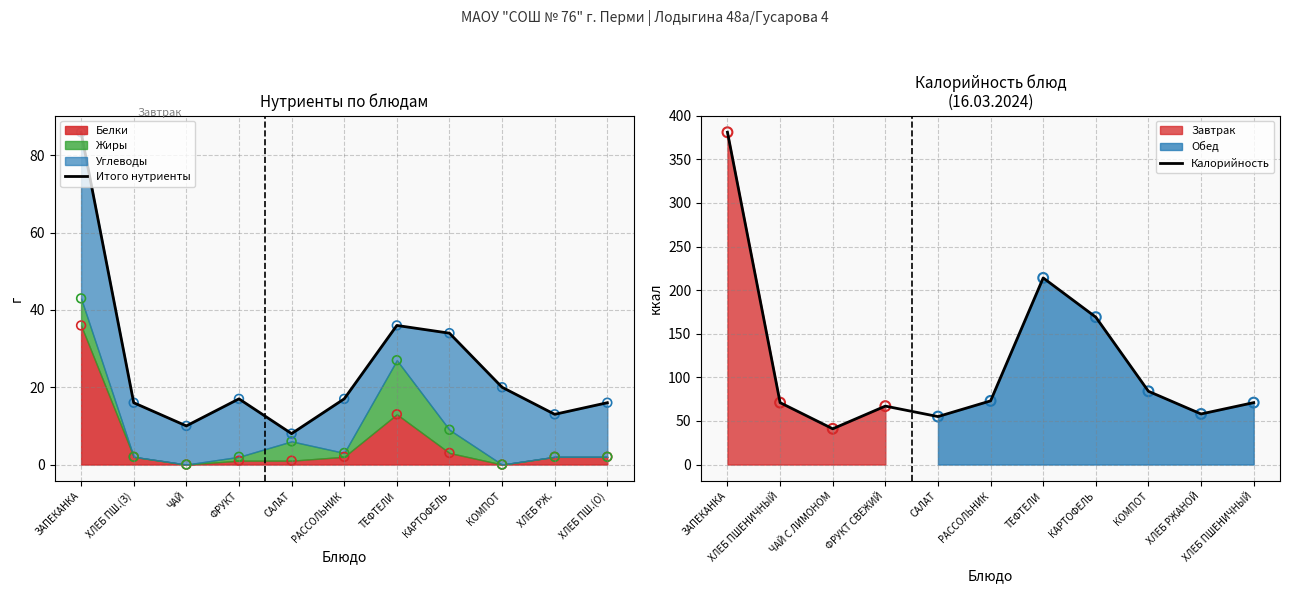

Which series contains the highest Y value?

Калорийность